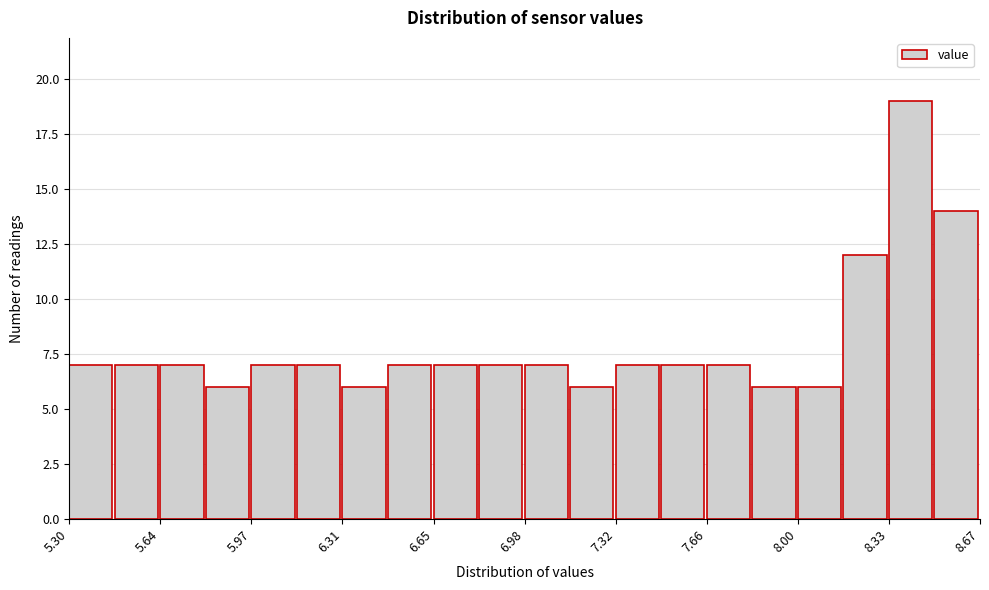

Read against the x-axis, roughly where is the centre of the tallest bar?

8.40